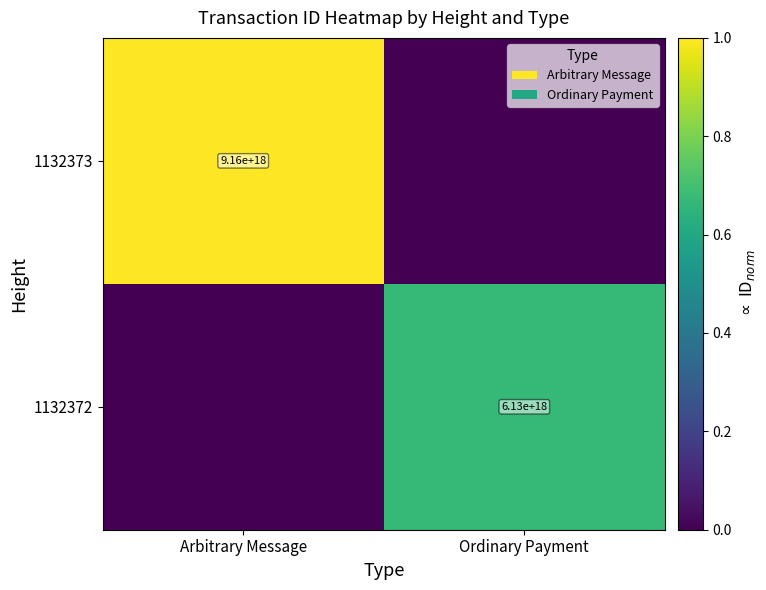

The 1132372 series shows 10818867693897172992 at Ordinary Payment. True or false?

False